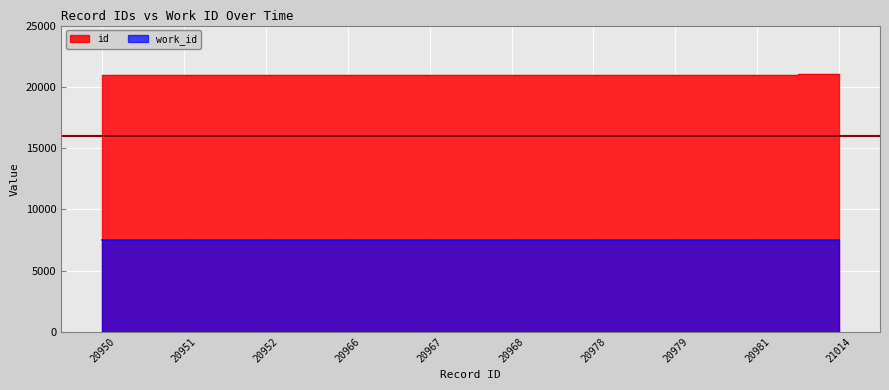

What is the value of the 7th point from the left?

20978